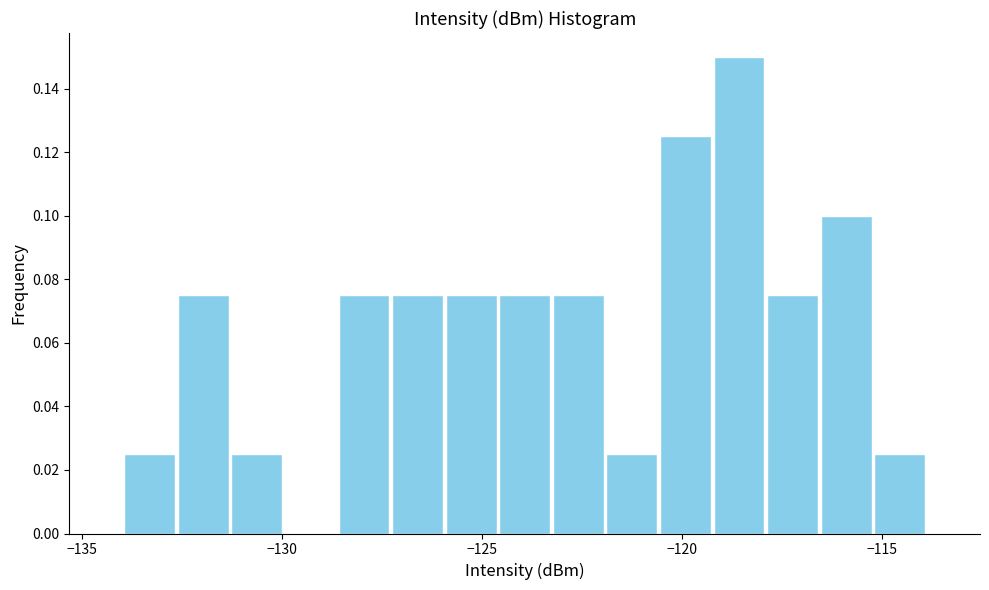

Read against the x-axis, roughly where is the centre of the tallest bar?

-118.5